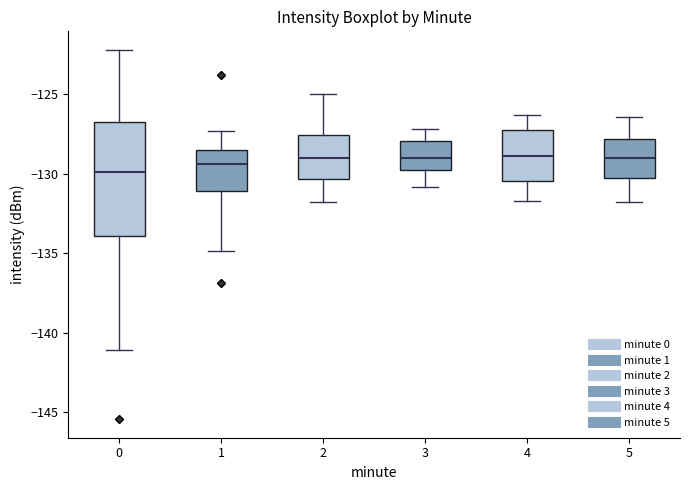

Comparing the boxes themselves (not the whiskers), which one is the tallest?

0